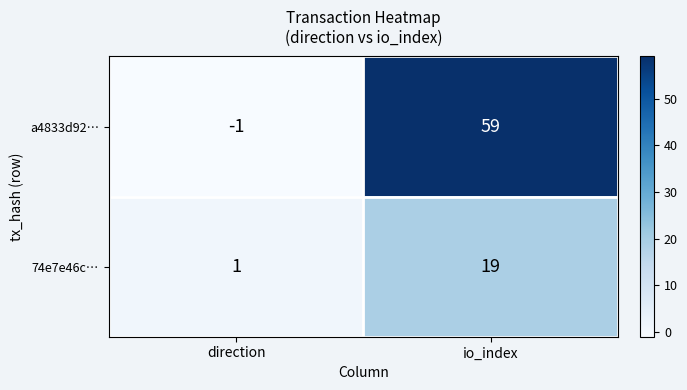

Is it true that 74e7e46c… equals 27 at io_index?

False